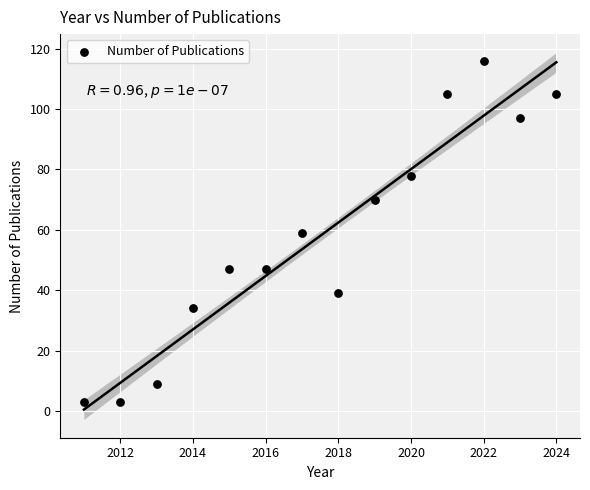

What is the range of X values (max minus min)?

13